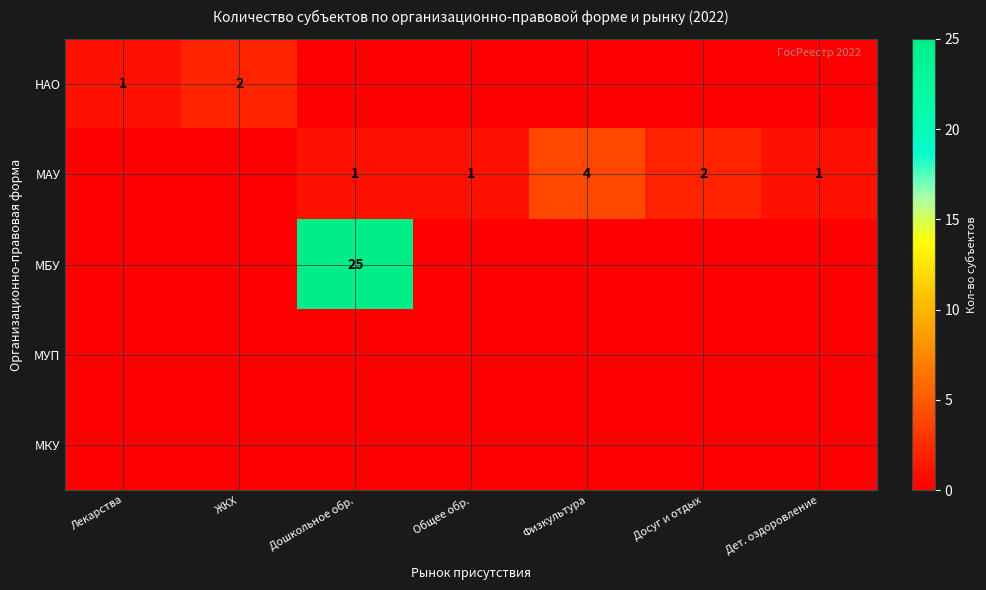

True or false: НАО has a value of 2 at ЖКХ.

True